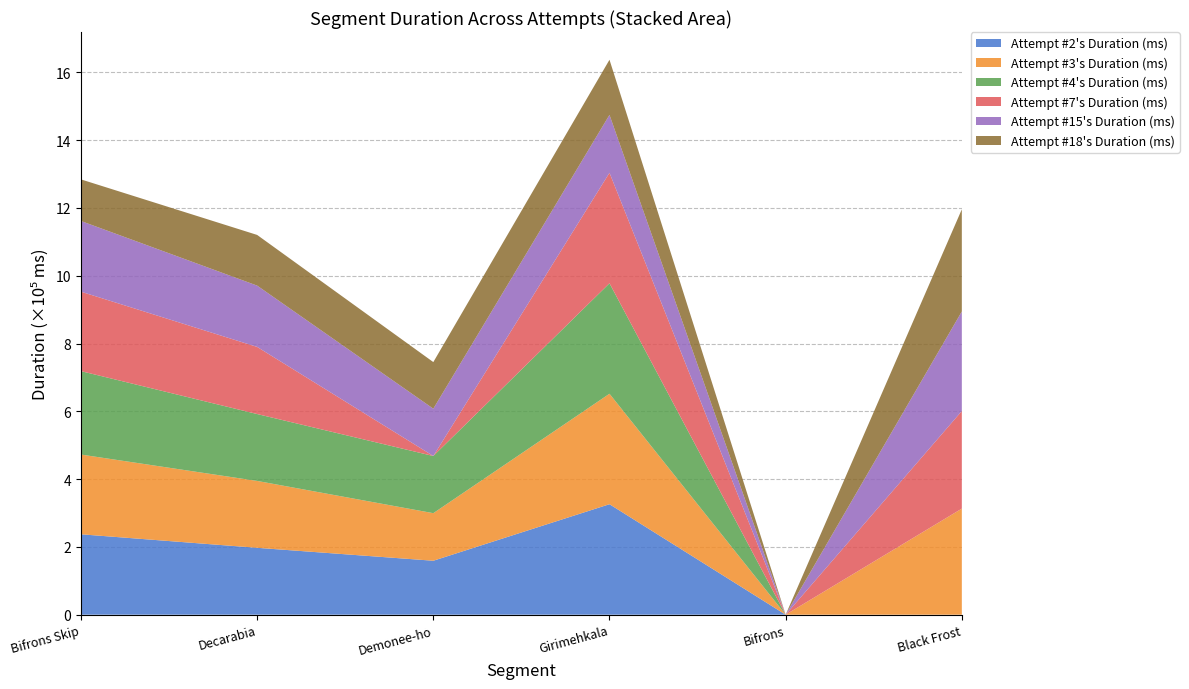

Reading left to right, extract all data points from this chart.

Attempt #2's Duration (ms): Bifrons Skip=237192	Decarabia=197306	Demonee-ho=159154	Girimehkala=325905	Bifrons=0	Black Frost=0
Attempt #3's Duration (ms): Bifrons Skip=235221	Decarabia=197306	Demonee-ho=140321	Girimehkala=325905	Bifrons=0	Black Frost=312939
Attempt #4's Duration (ms): Bifrons Skip=246069	Decarabia=197306	Demonee-ho=168655	Girimehkala=325905	Bifrons=0	Black Frost=0
Attempt #7's Duration (ms): Bifrons Skip=234402	Decarabia=198057	Demonee-ho=0	Girimehkala=325905	Bifrons=0	Black Frost=287898
Attempt #15's Duration (ms): Bifrons Skip=208487	Decarabia=180819	Demonee-ho=139551	Girimehkala=170846	Bifrons=0	Black Frost=293624
Attempt #18's Duration (ms): Bifrons Skip=122770	Decarabia=149526	Demonee-ho=137503	Girimehkala=162591	Bifrons=0	Black Frost=301385